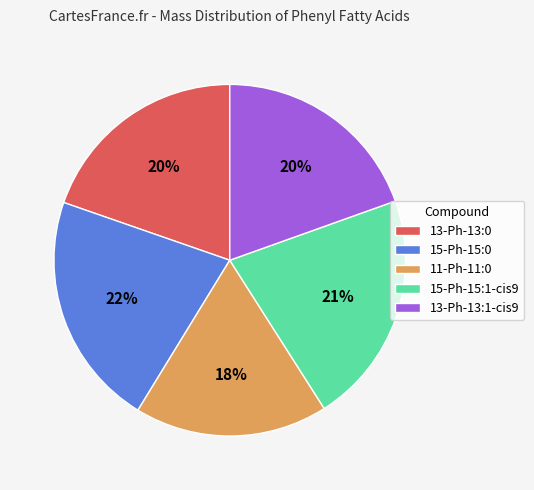

Is there a majority slice in this chart?

No